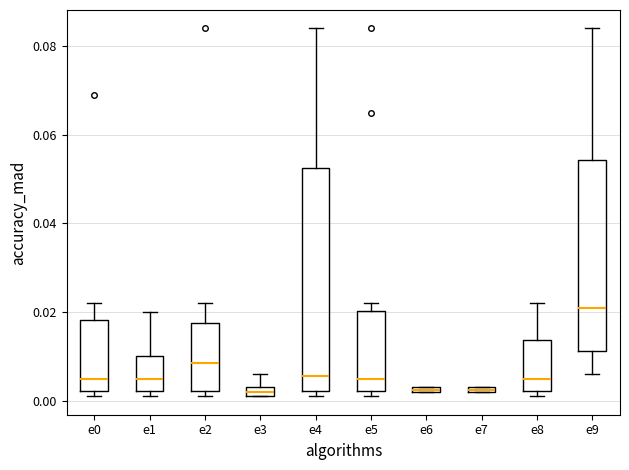

Comparing the boxes themselves (not the whiskers), which one is the tallest?

e4